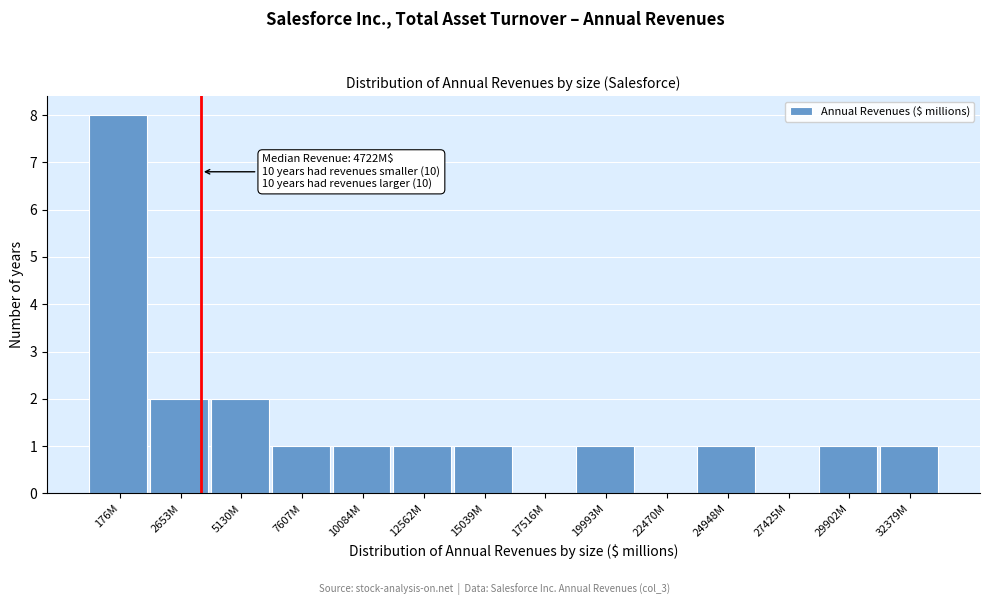

Reading right to left, list all the values displayed in this chart.

32379M=1	29902M=1	27425M=0	24948M=1	22470M=0	19993M=1	17516M=0	15039M=1	12562M=1	10084M=1	7607M=1	5130M=2	2653M=2	176M=8